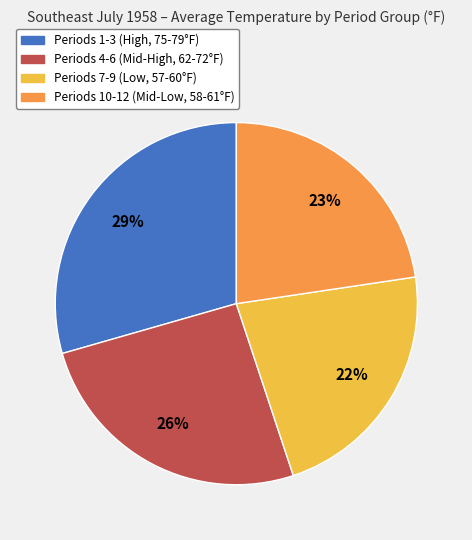

To the nearest percent, what is the difference between the largest and smallest slice percentages?

7%